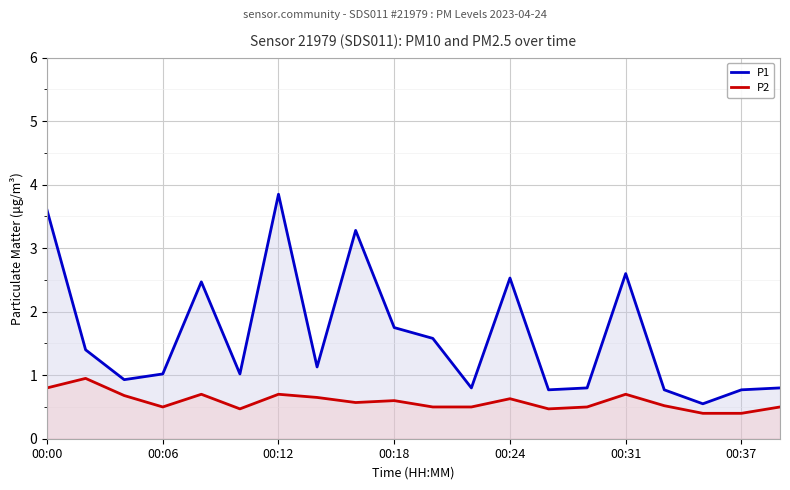

What is the total value across all series at 00:06?

1.5